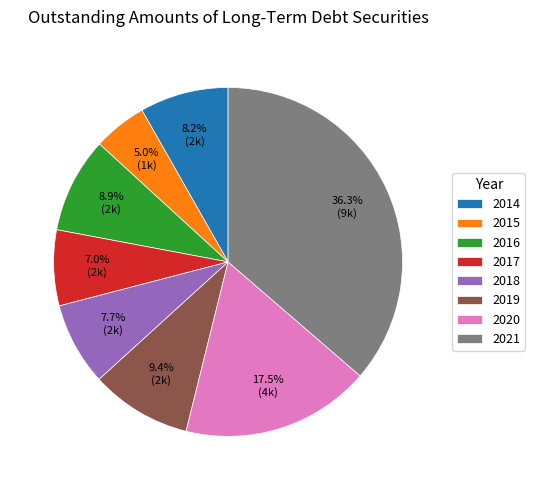

Does 2021 represent more than half of the total?

No